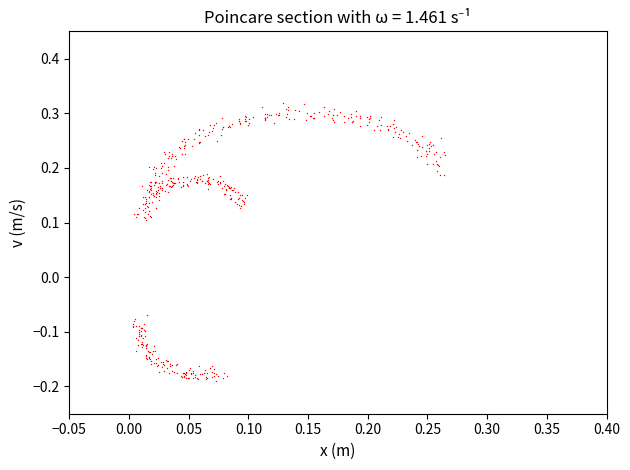

What is the range of Y values (max minus min)?

0.5